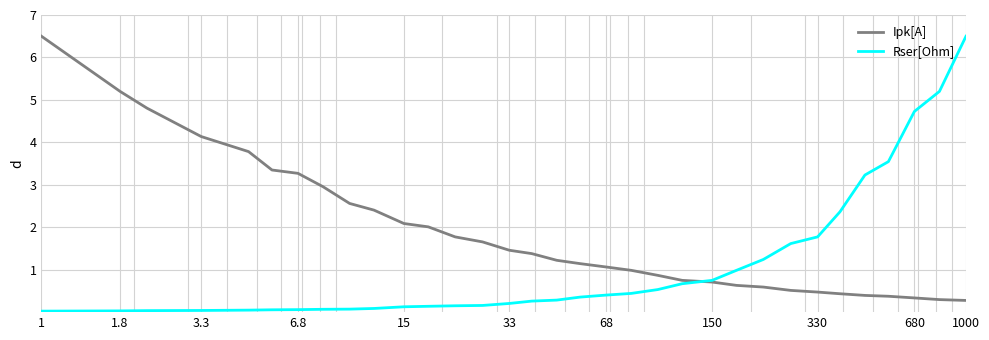

Which series has the largest total across all categories?

Ipk[A]